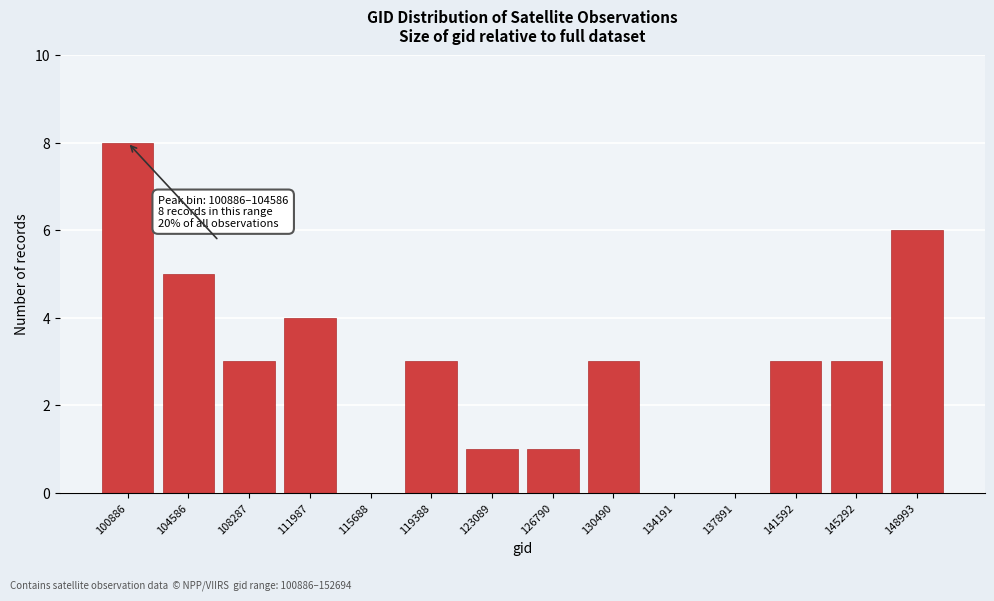

Reading left to right, list all the values displayed in this chart.

100886=8	104586=5	108287=3	111987=4	115688=0	119388=3	123089=1	126790=1	130490=3	134191=0	137891=0	141592=3	145292=3	148993=6